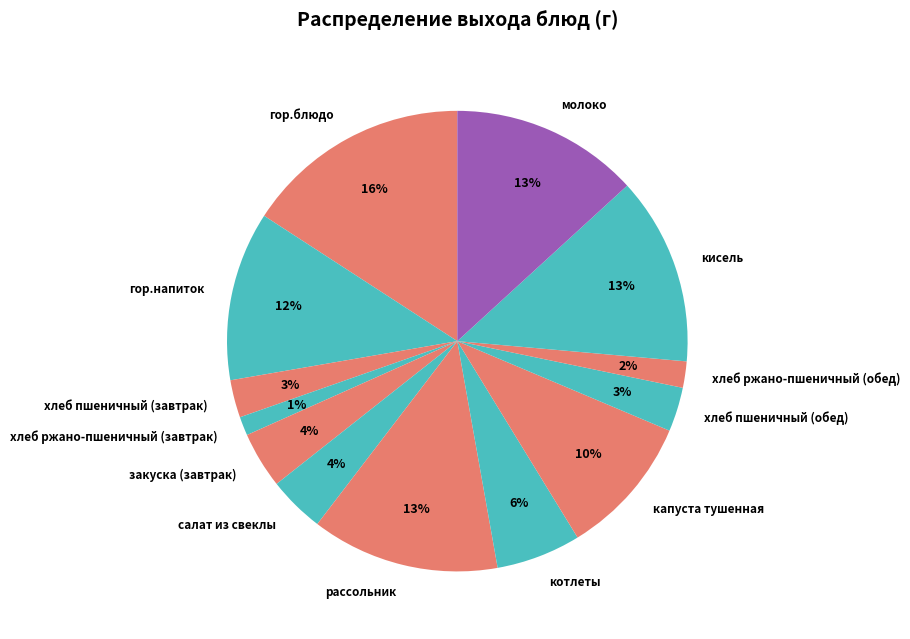

Combined, do кисель and хлеб пшеничный (завтрак) account for over 50%?

No